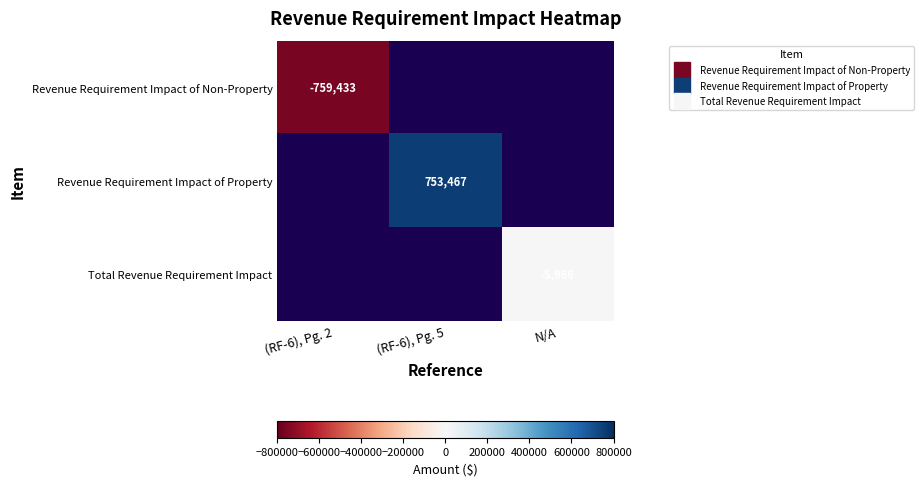

What is the sum of all Total Revenue Requirement Impact values?

-5966